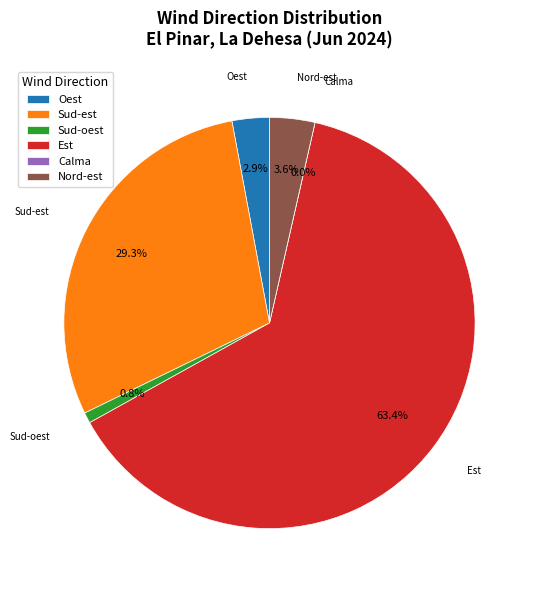

Is it true that Sud-est is 16% of the pie?

False